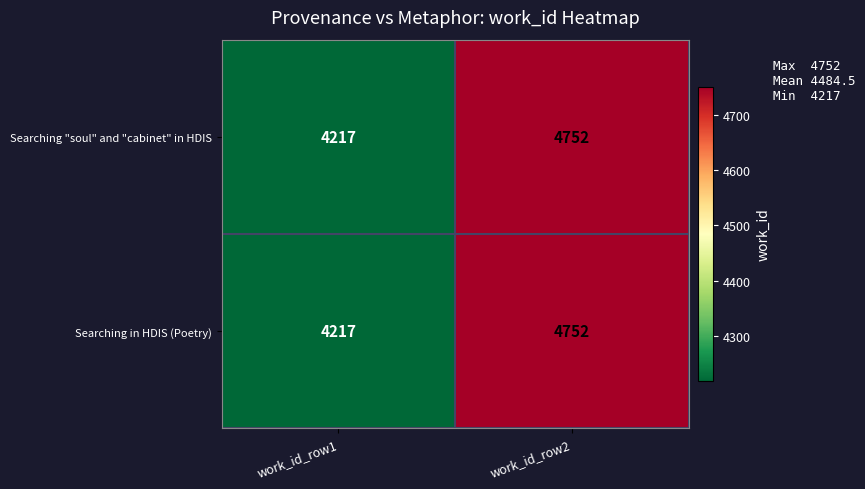

The Searching "soul" and "cabinet" in HDIS series shows 4217 at work_id_row1. True or false?

True